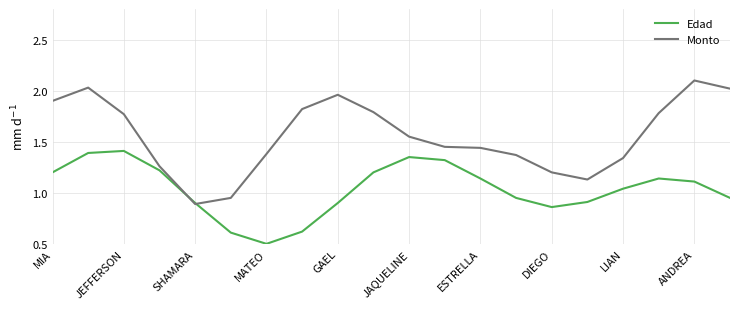

At how many categories does at least one series exceed 1?

18